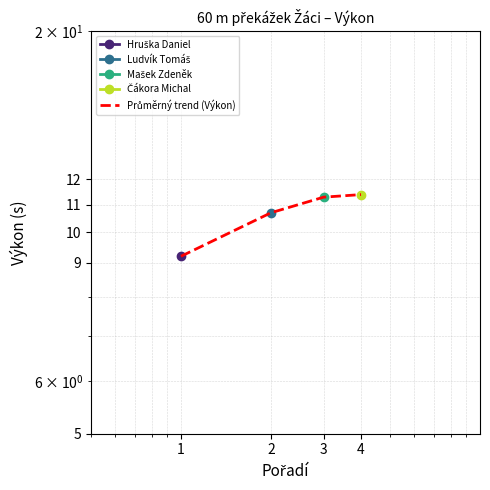

What is the minimum value shown in the chart?

9.2